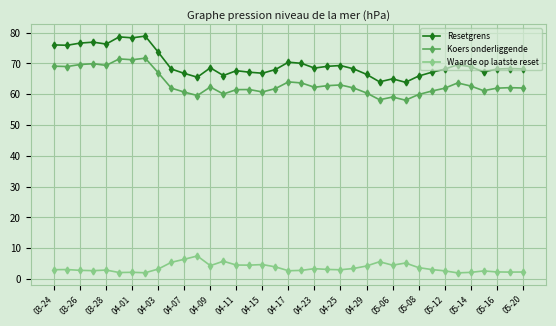

Count the number of categories in the chart.

37